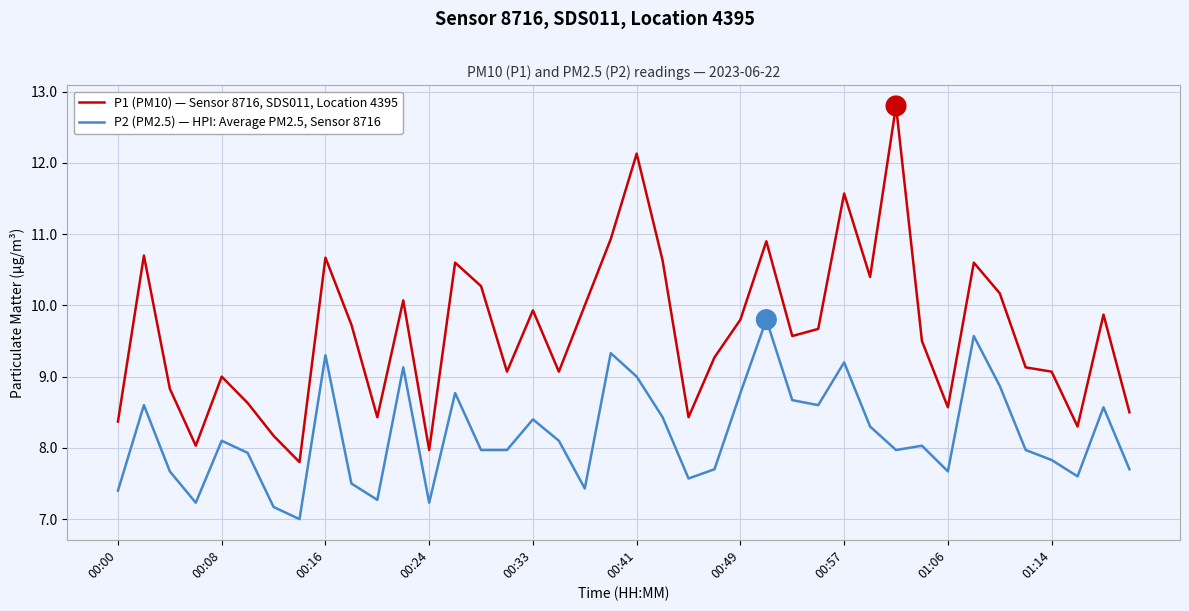

Which series has the widest spread of values?

P1 (PM10) — Sensor 8716, SDS011, Location 4395